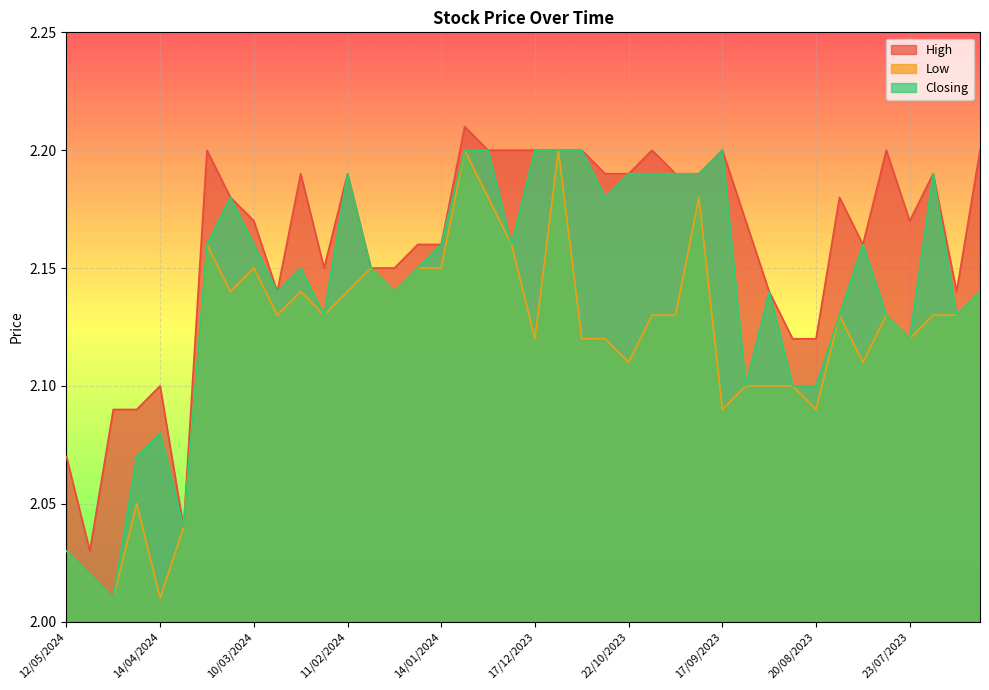

What is the value of the Low point at the 24th from the left?

2.1